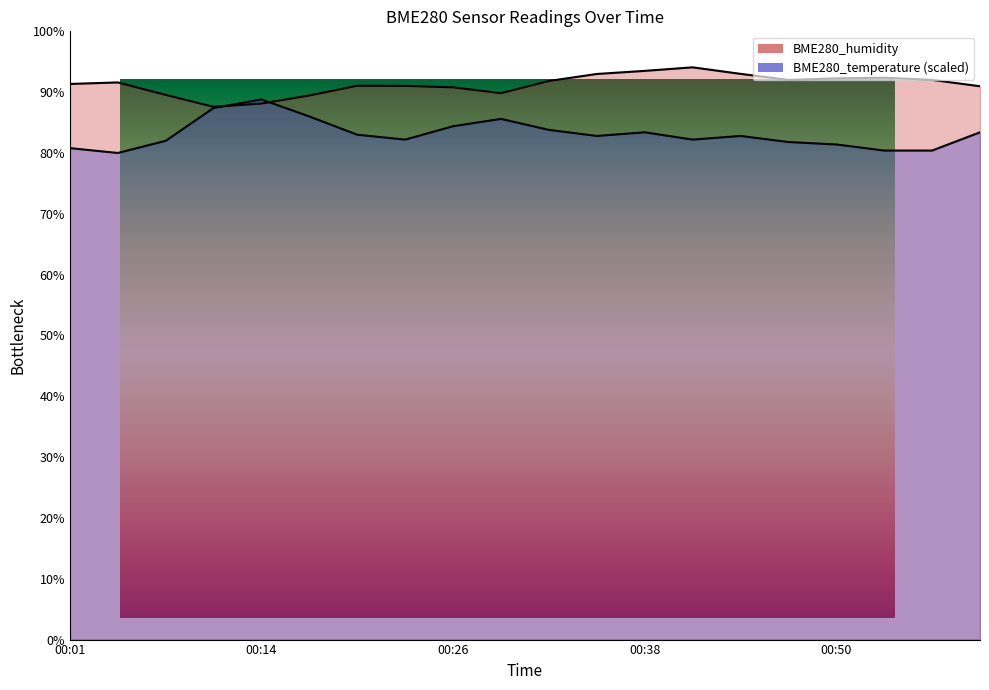

Which series has the widest spread of values?

BME280_temperature